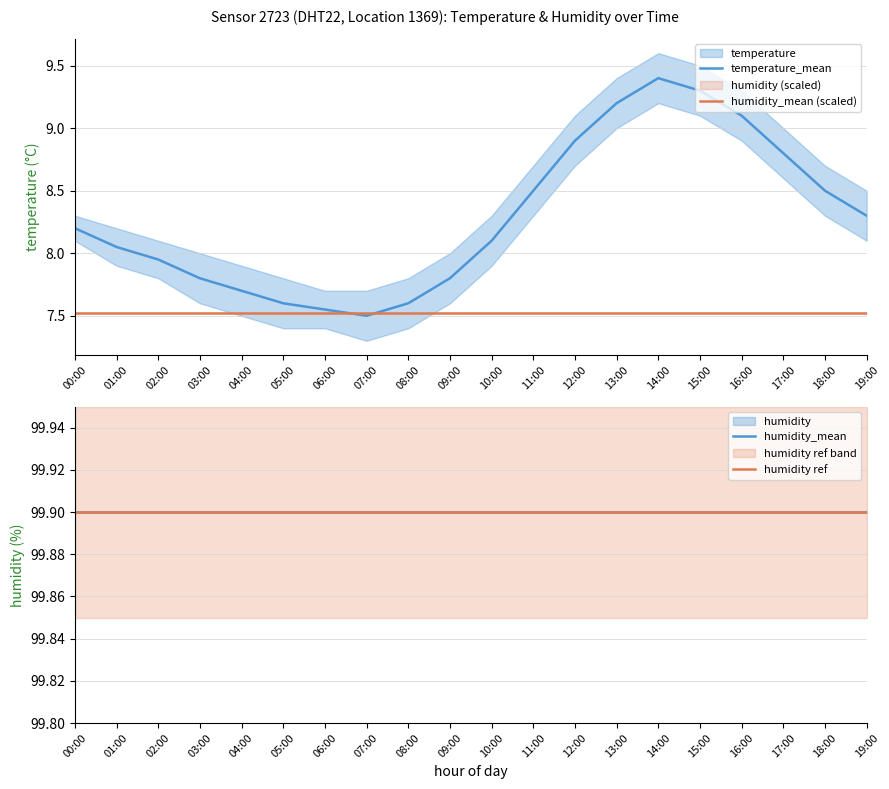

Which series changed the most between 03:00 and 07:00?

temperature_mean